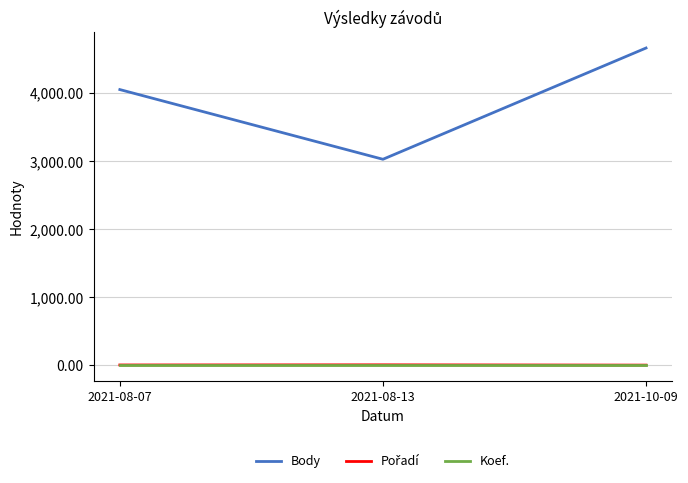

What is the average value of the Body series?

3909